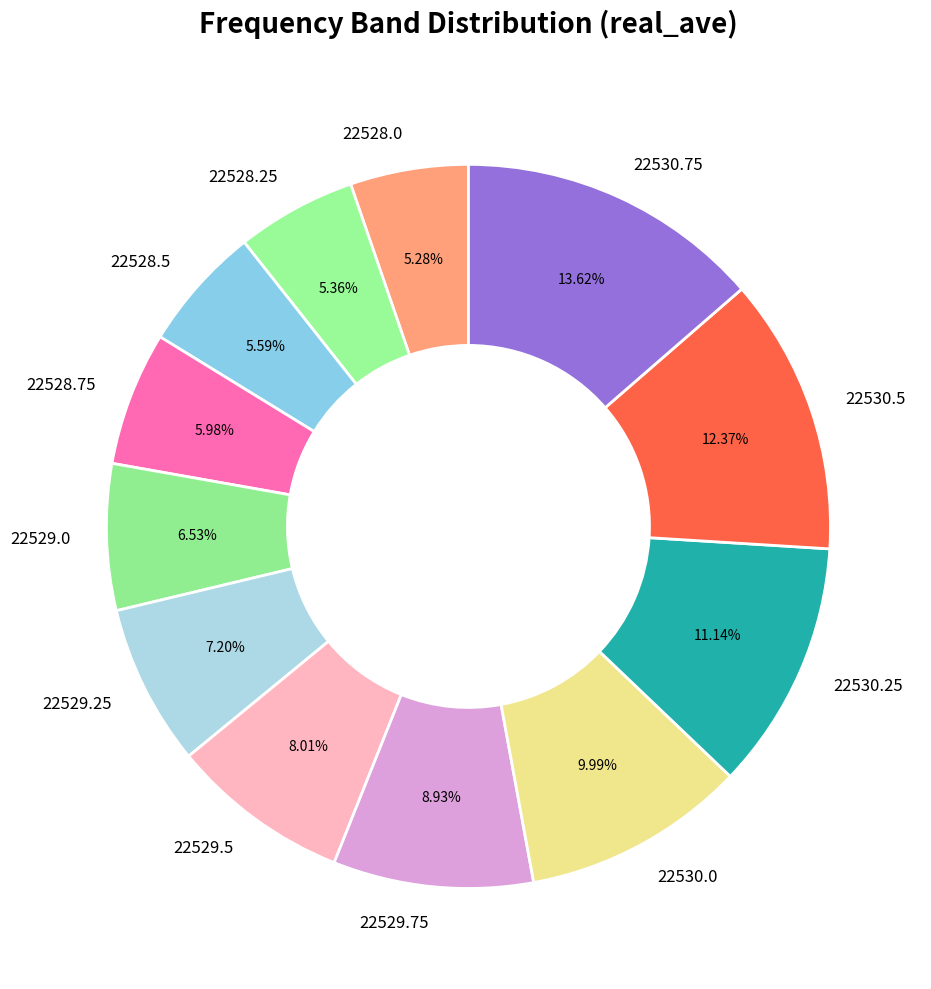

Which has a higher value, 22528.75 or 22528.25?

22528.75